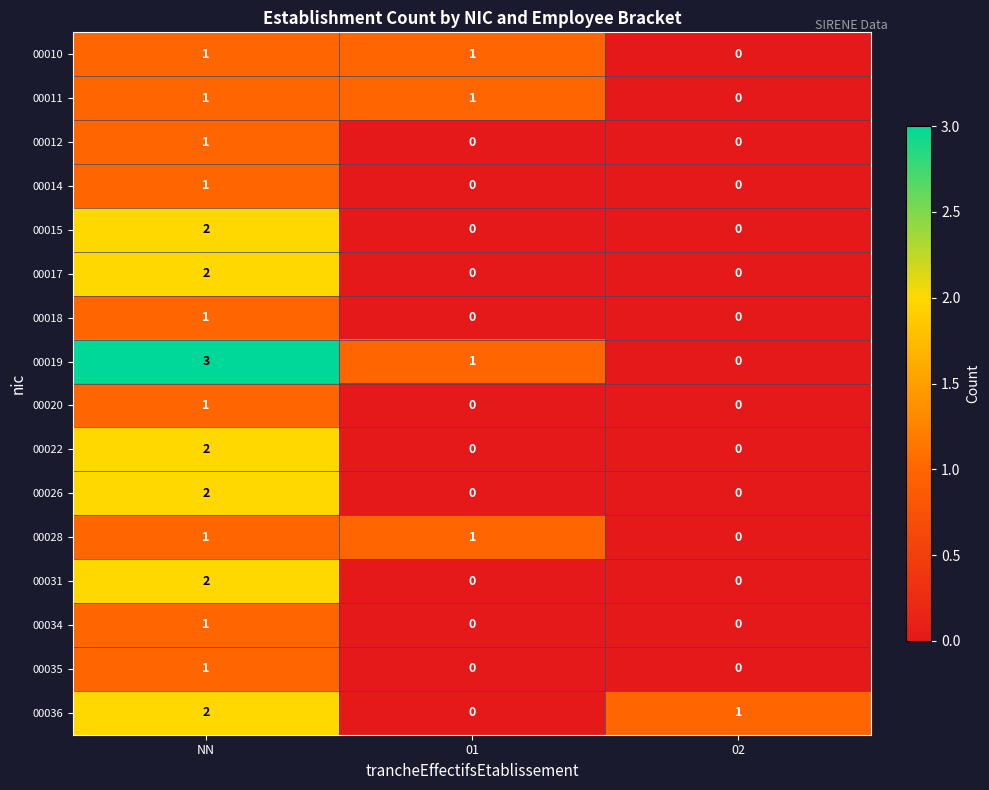

Which series has the largest range (max minus min)?

00019